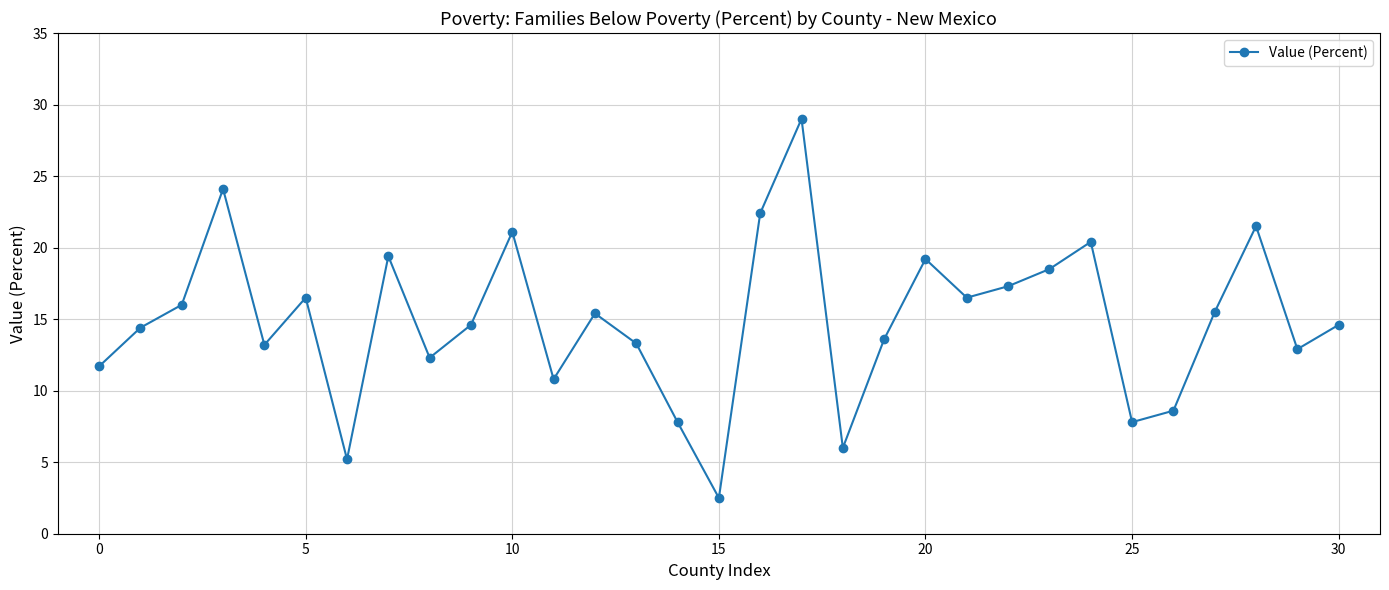

What is the greatest value displayed?

29.0